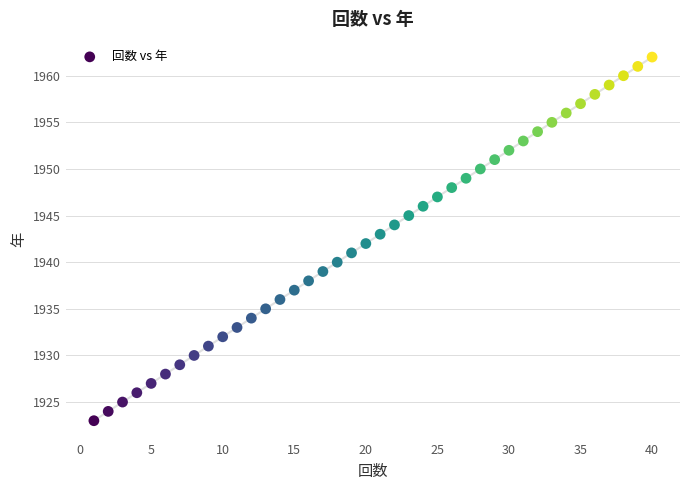

What is the range of Y values (max minus min)?

39